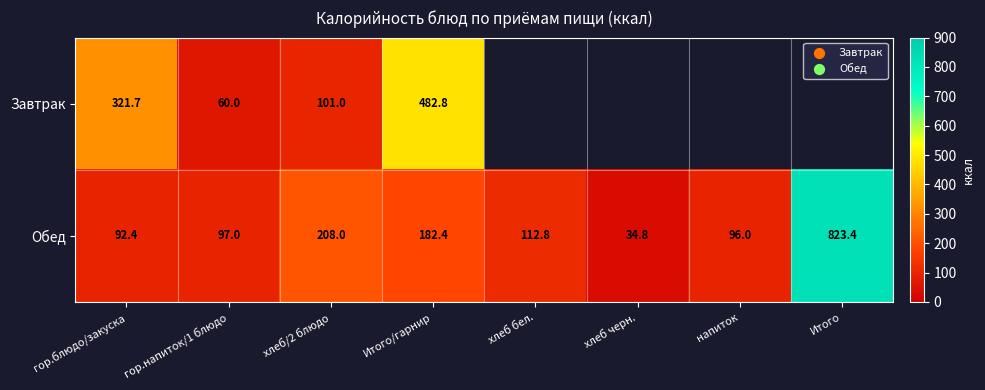

What is the maximum value for Обед?

823.4